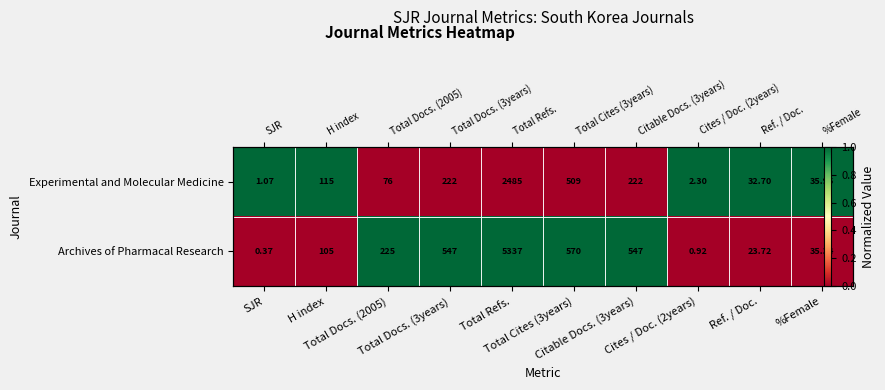

What is the difference between the Experimental and Molecular Medicine values at Total Docs. (2005) and %Female?

1